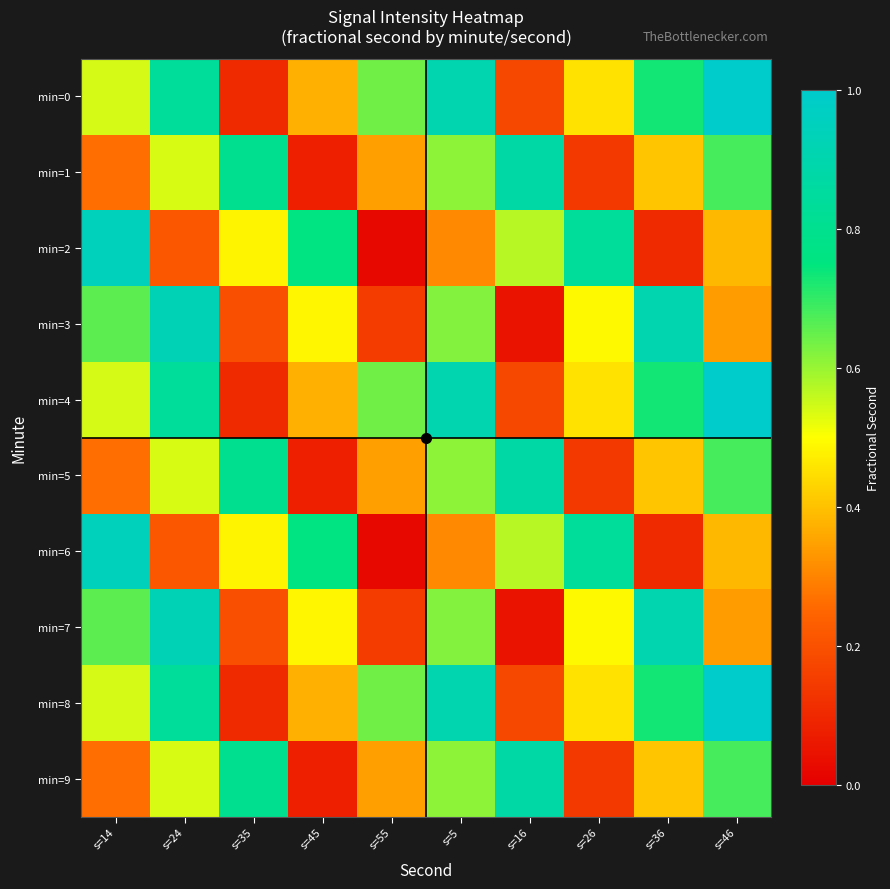

Rank the series at s=14 from lowest to highest value.

min=1, min=5, min=9, min=0, min=4, min=8, min=3, min=7, min=2, min=6